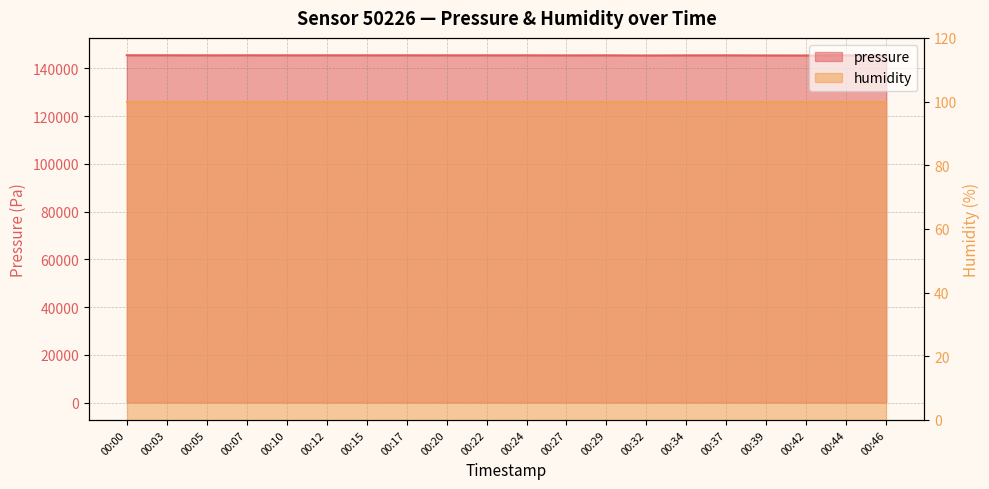

Where is the first local minimum?

00:05